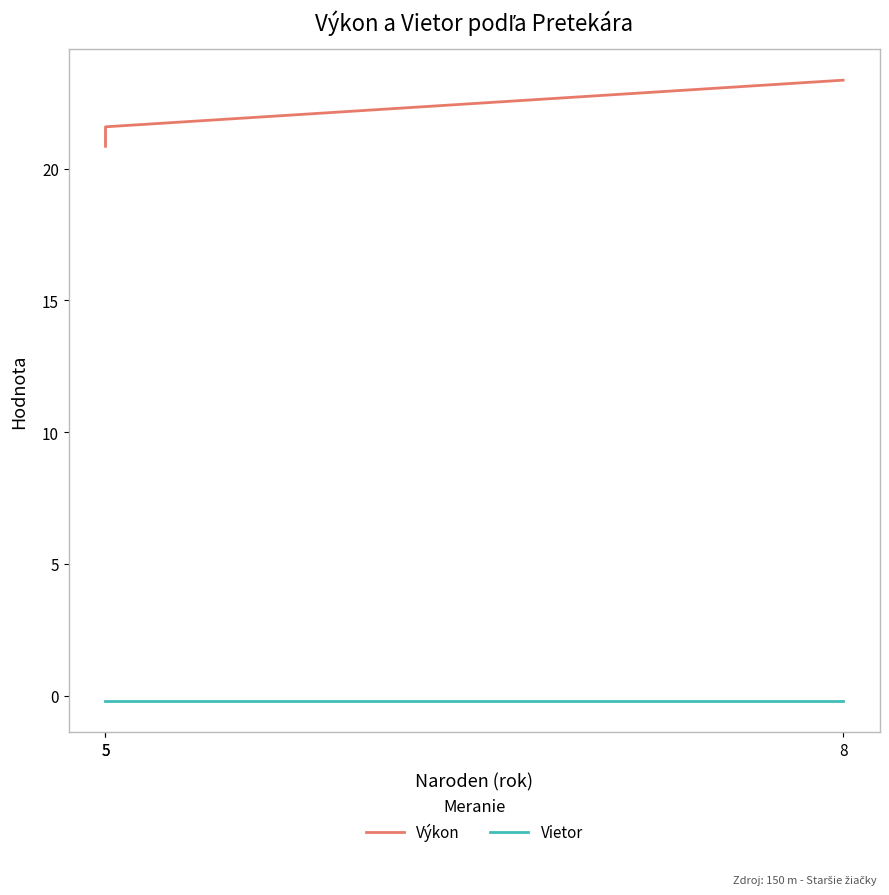

How many Výkon values are between 20 and 23?

2